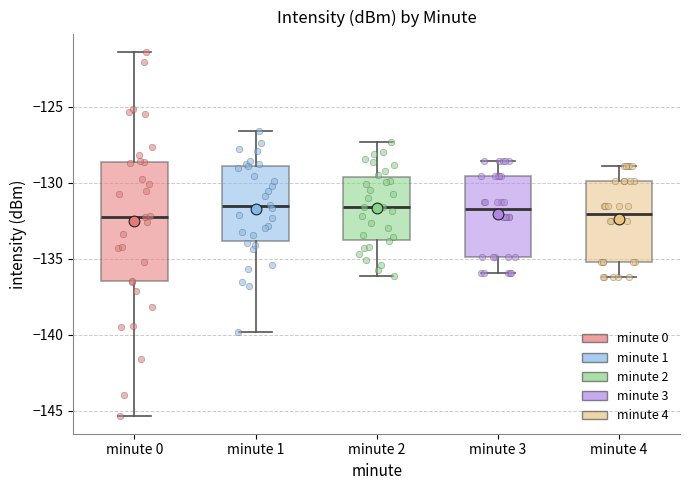

Where does the upper whisker of the box for minute 1 end on the y-axis? The values are not printed on the chart, so give them approximately, as read against the axis.

-126.5